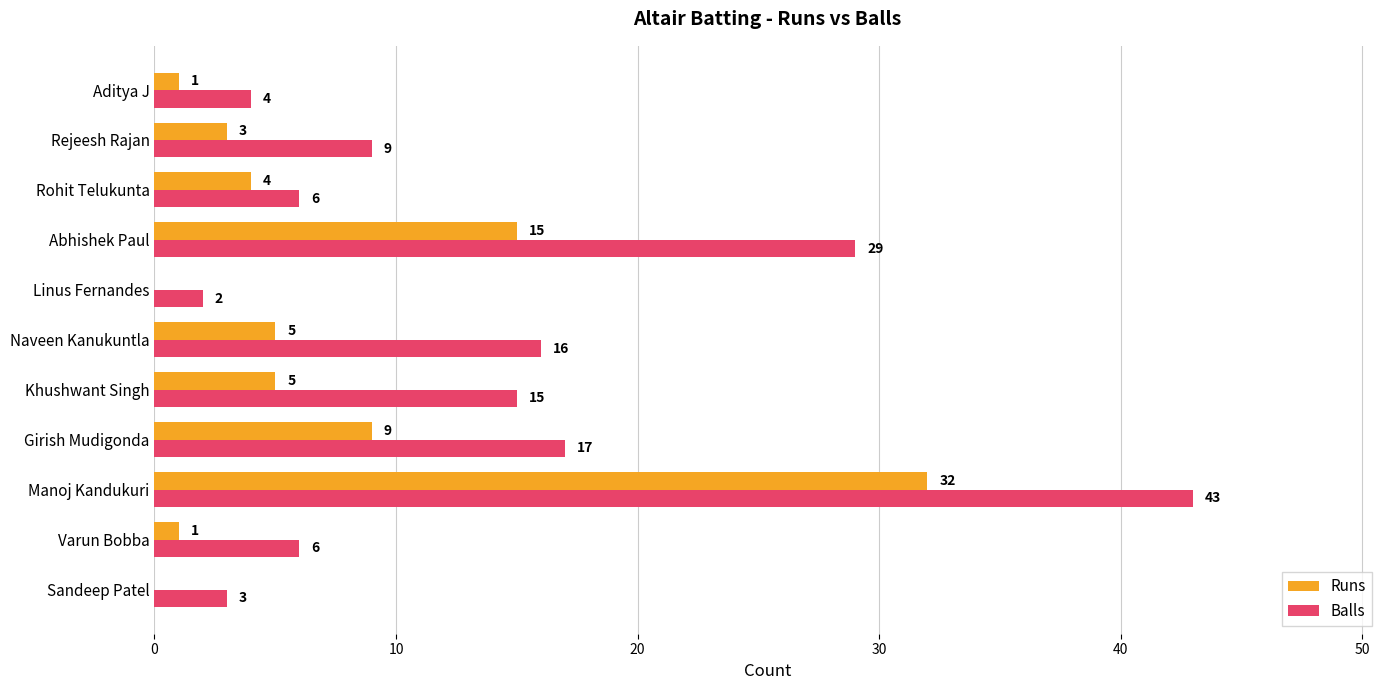

Count the number of categories in the chart.

11